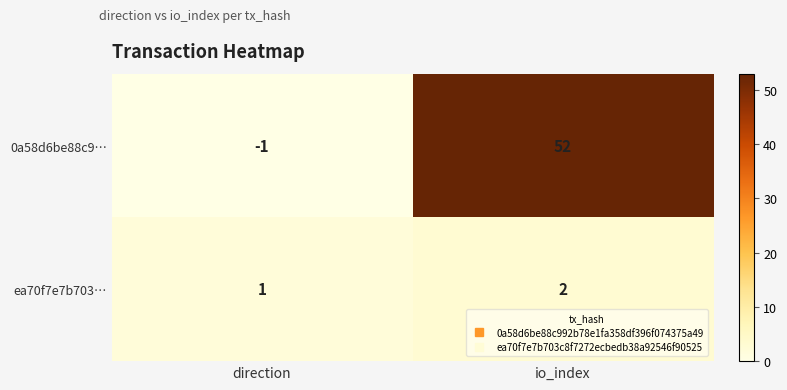

What is the spread (max minus min) of values at io_index?

50